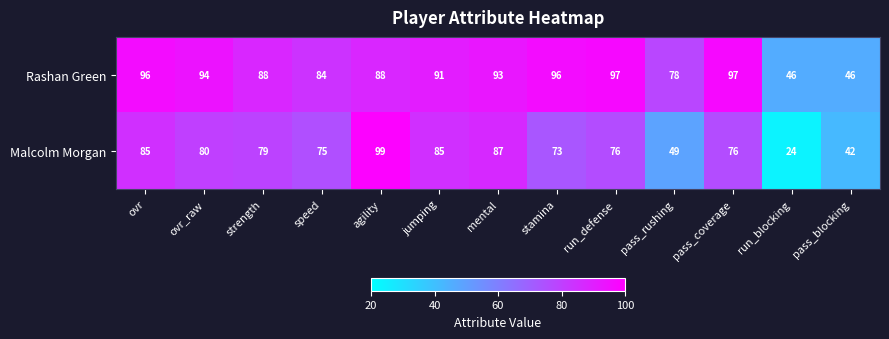

True or false: Malcolm Morgan has a value of 119 at speed.

False